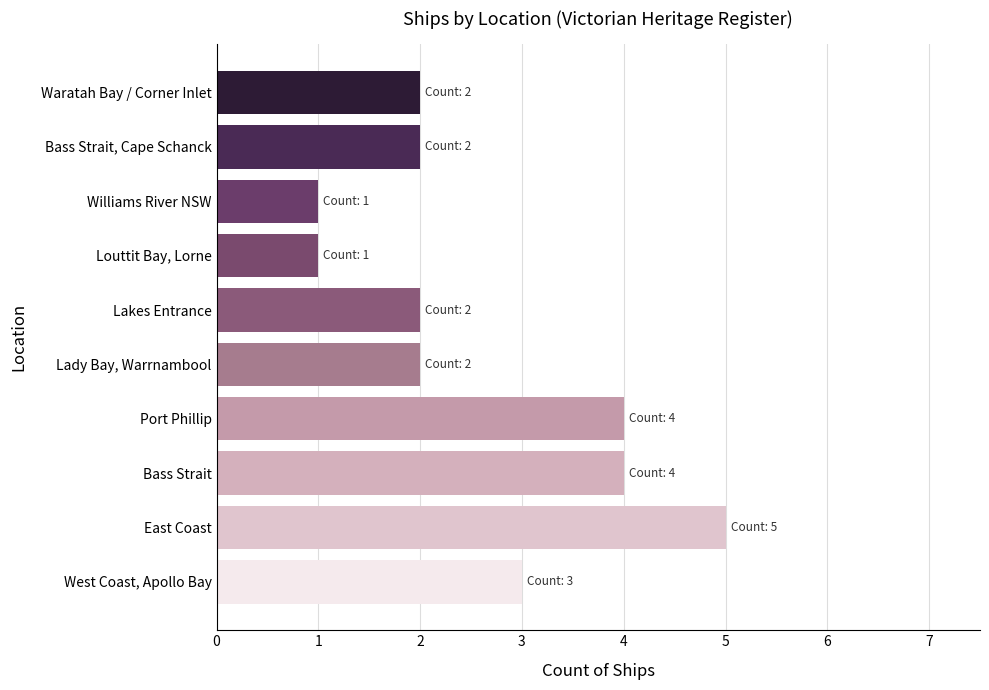

True or false: the data shows 2 at Waratah Bay / Corner Inlet.

True